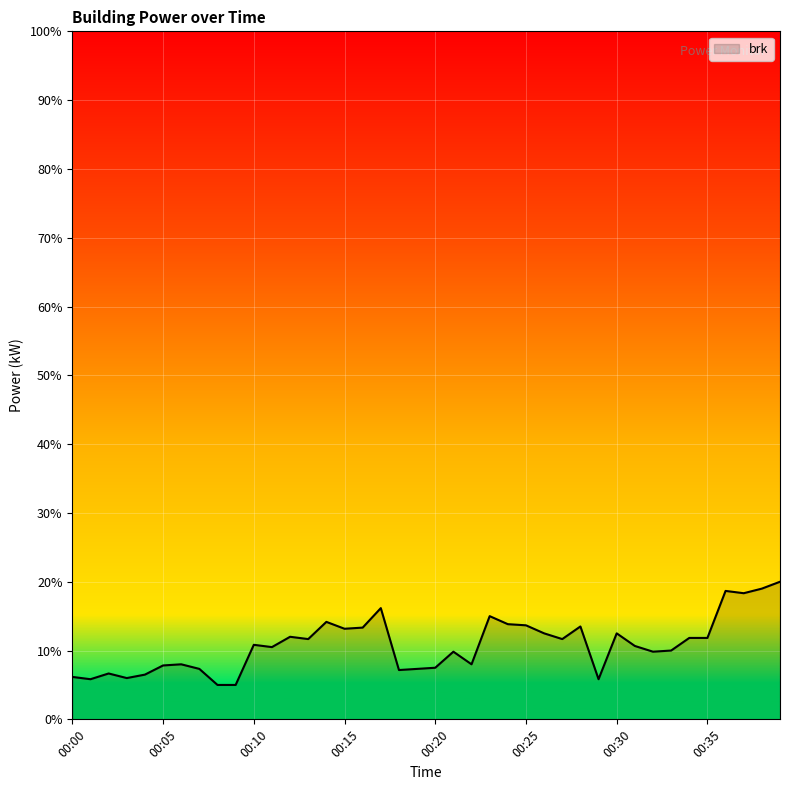

What is the smallest value displayed?

5.0